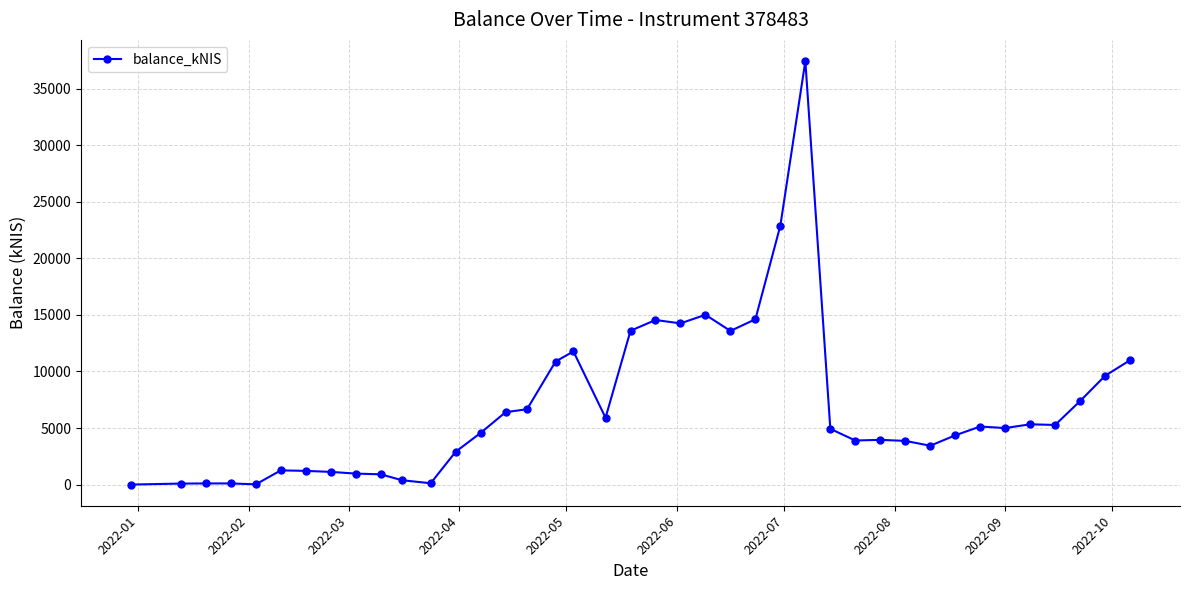

What is the greatest value displayed?

37440.5